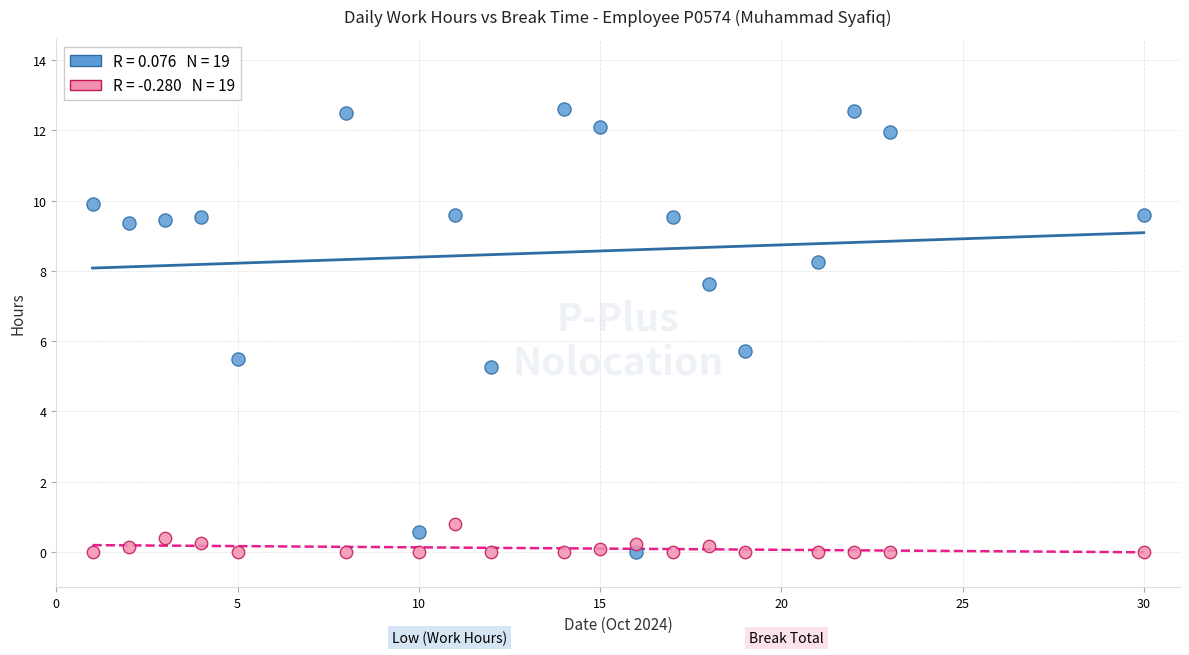

Across all data points, what is the range of X values (max minus min)?

29.0